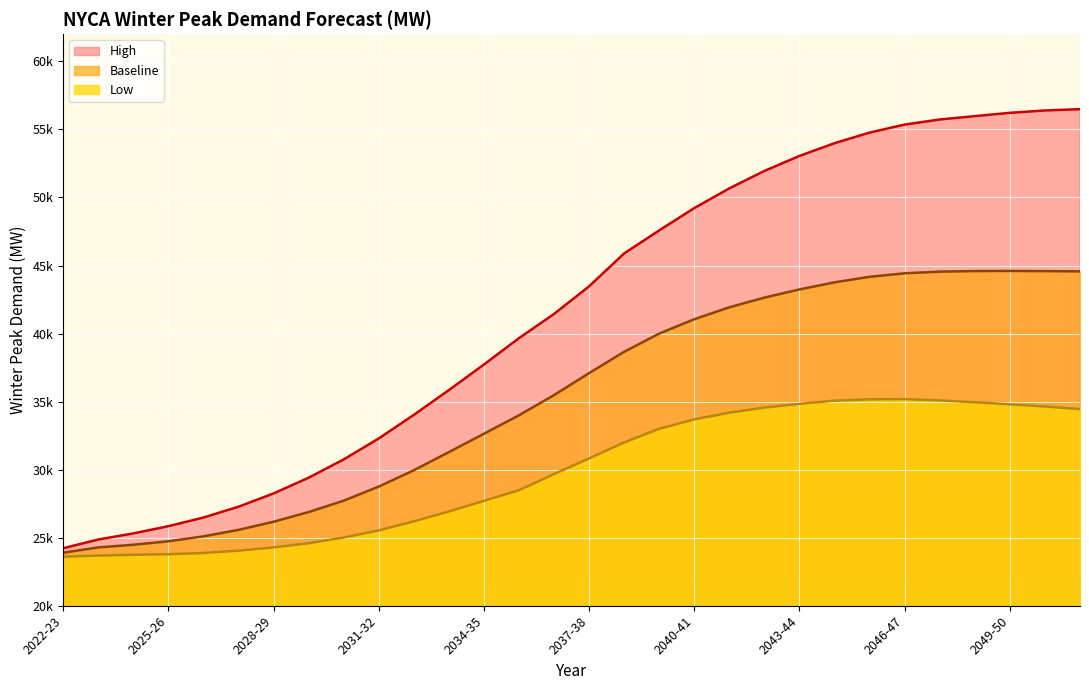

Reading left to right, list all the values displayed in this chart.

Low: 23605	23684	23744	23784	23877	24047	24288	24593	25012	25536	26200	26925	27707	28487	29679	30827	31998	33003	33695	34189	34561	34834	35069	35167	35181	35086	34953	34802	34642	34447
Baseline: 23893	24287	24481	24735	25098	25575	26171	26884	27719	28756	29954	31287	32637	33993	35478	37094	38661	40000	41054	41932	42643	43244	43764	44171	44429	44549	44593	44602	44588	44569
High: 24225	24865	25315	25845	26480	27276	28250	29406	30750	32291	34023	35844	37723	39662	41442	43473	45889	47582	49221	50670	51951	53053	53989	54767	55356	55731	55975	56220	56393	56488